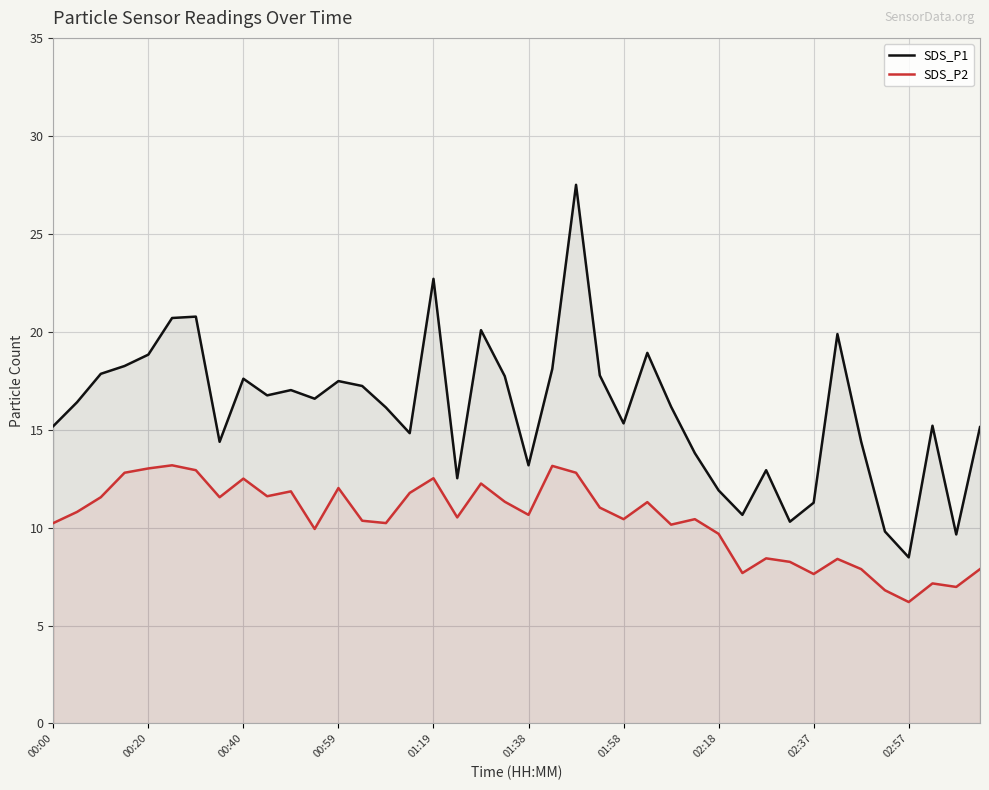

Which series has the widest spread of values?

SDS_P1